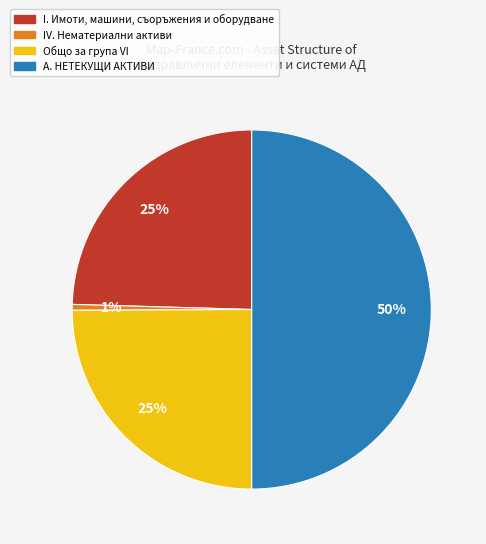

To the nearest percent, what is the difference between the largest and smallest slice percentages?

49%